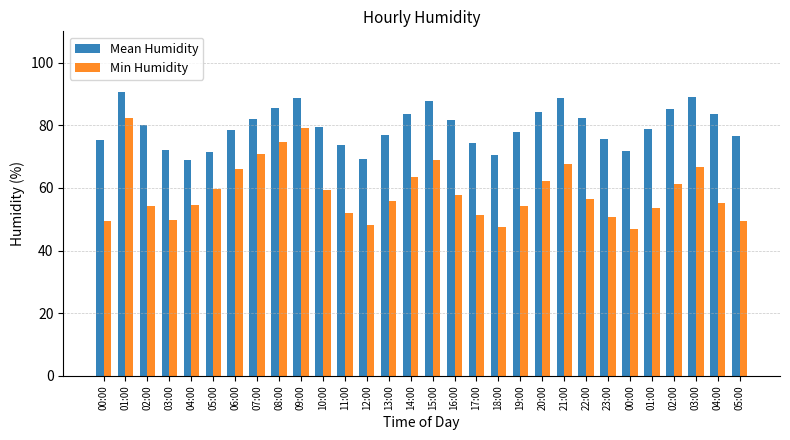

Is the value of Min Humidity at 05:00 greater than the value of Mean Humidity at 03:00?

No